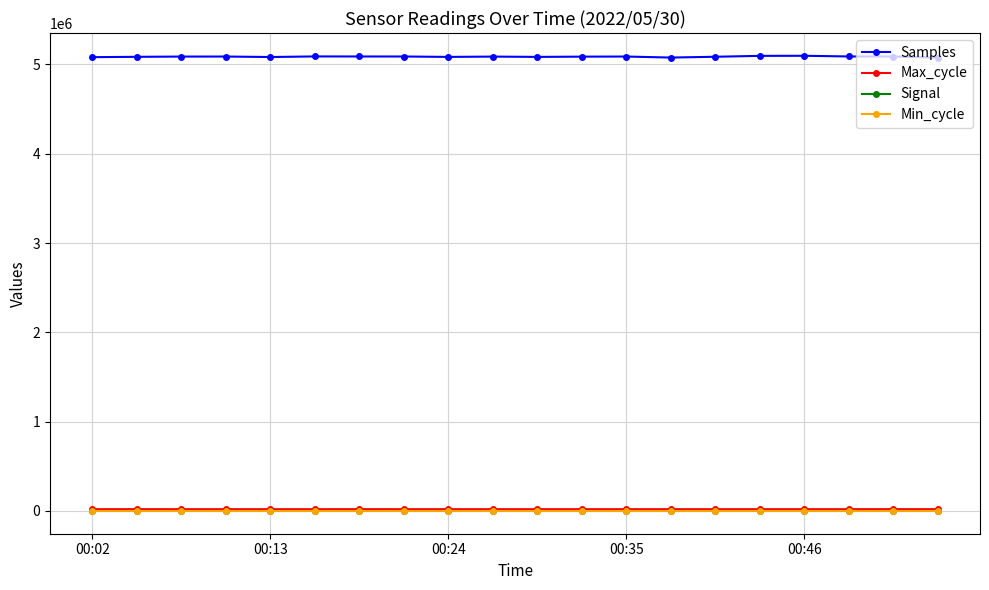

True or false: Max_cycle and Samples cross at least once.

False